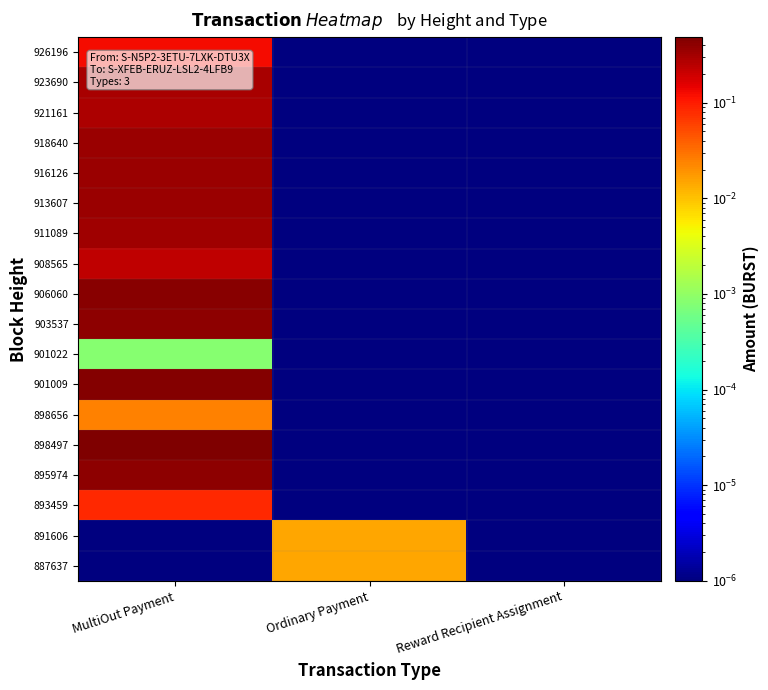

Reading left to right, list all the values displayed in this chart.

926196: MultiOut Payment=0.1	Ordinary Payment=0.0	Reward Recipient Assignment=0.0
923690: MultiOut Payment=0.3	Ordinary Payment=0.0	Reward Recipient Assignment=0.0
921161: MultiOut Payment=0.3	Ordinary Payment=0.0	Reward Recipient Assignment=0.0
918640: MultiOut Payment=0.4	Ordinary Payment=0.0	Reward Recipient Assignment=0.0
916126: MultiOut Payment=0.3	Ordinary Payment=0.0	Reward Recipient Assignment=0.0
913607: MultiOut Payment=0.3	Ordinary Payment=0.0	Reward Recipient Assignment=0.0
911089: MultiOut Payment=0.3	Ordinary Payment=0.0	Reward Recipient Assignment=0.0
908565: MultiOut Payment=0.2	Ordinary Payment=0.0	Reward Recipient Assignment=0.0
906060: MultiOut Payment=0.4	Ordinary Payment=0.0	Reward Recipient Assignment=0.0
903537: MultiOut Payment=0.4	Ordinary Payment=0.0	Reward Recipient Assignment=0.0
901022: MultiOut Payment=0.0	Ordinary Payment=0.0	Reward Recipient Assignment=0.0
901009: MultiOut Payment=0.5	Ordinary Payment=0.0	Reward Recipient Assignment=0.0
898656: MultiOut Payment=0.0	Ordinary Payment=0.0	Reward Recipient Assignment=0.0
898497: MultiOut Payment=0.5	Ordinary Payment=0.0	Reward Recipient Assignment=0.0
895974: MultiOut Payment=0.4	Ordinary Payment=0.0	Reward Recipient Assignment=0.0
893459: MultiOut Payment=0.1	Ordinary Payment=0.0	Reward Recipient Assignment=0.0
891606: MultiOut Payment=0.0	Ordinary Payment=0.0	Reward Recipient Assignment=0.0
887637: MultiOut Payment=0.0	Ordinary Payment=0.0	Reward Recipient Assignment=0.0